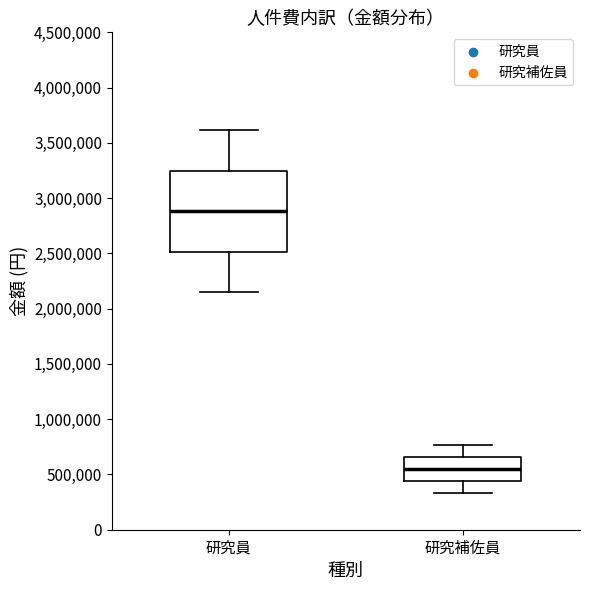

Comparing the boxes themselves (not the whiskers), which one is the tallest?

研究員